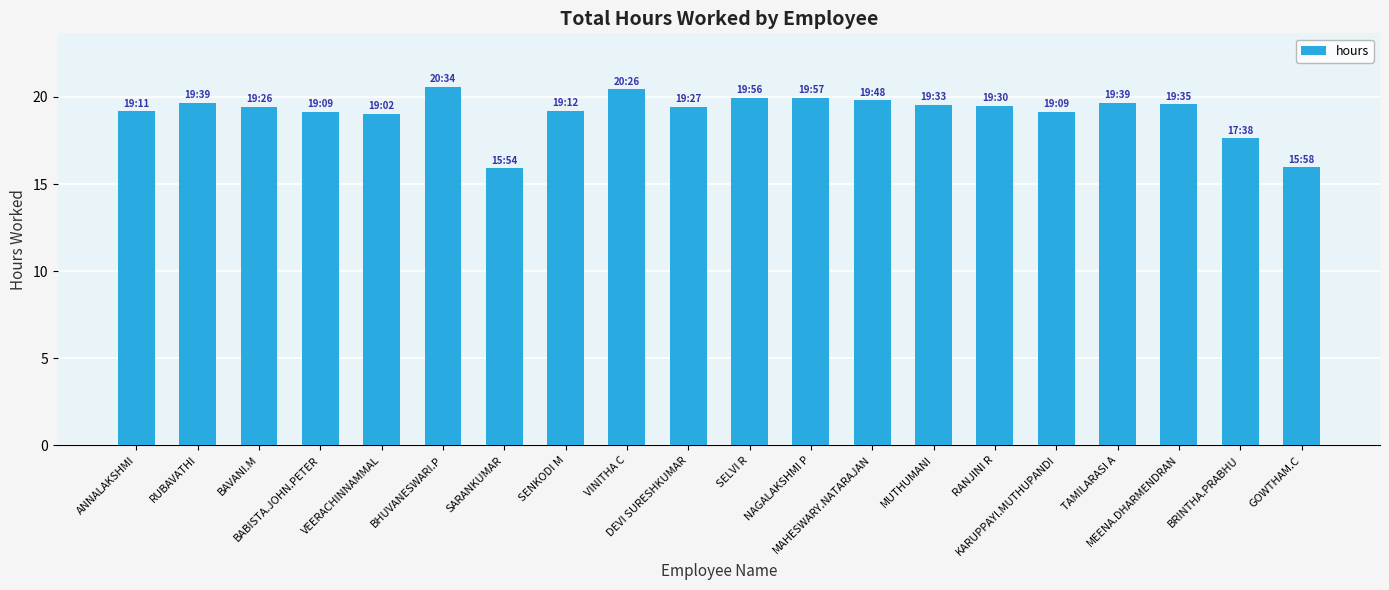

Approximately how many times larger is the value at BRINTHA.PRABHU compared to SENKODI M?

0.9